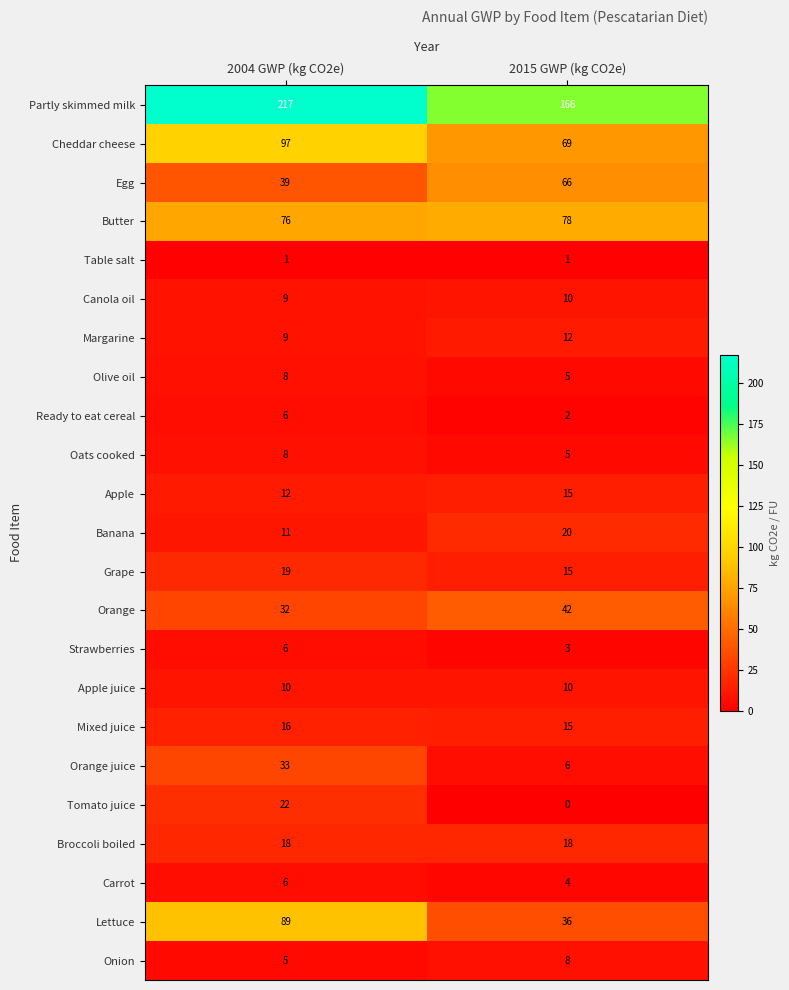

List the labels in order of Apple value, smallest first.

2004 GWP (kg CO2e), 2015 GWP (kg CO2e)